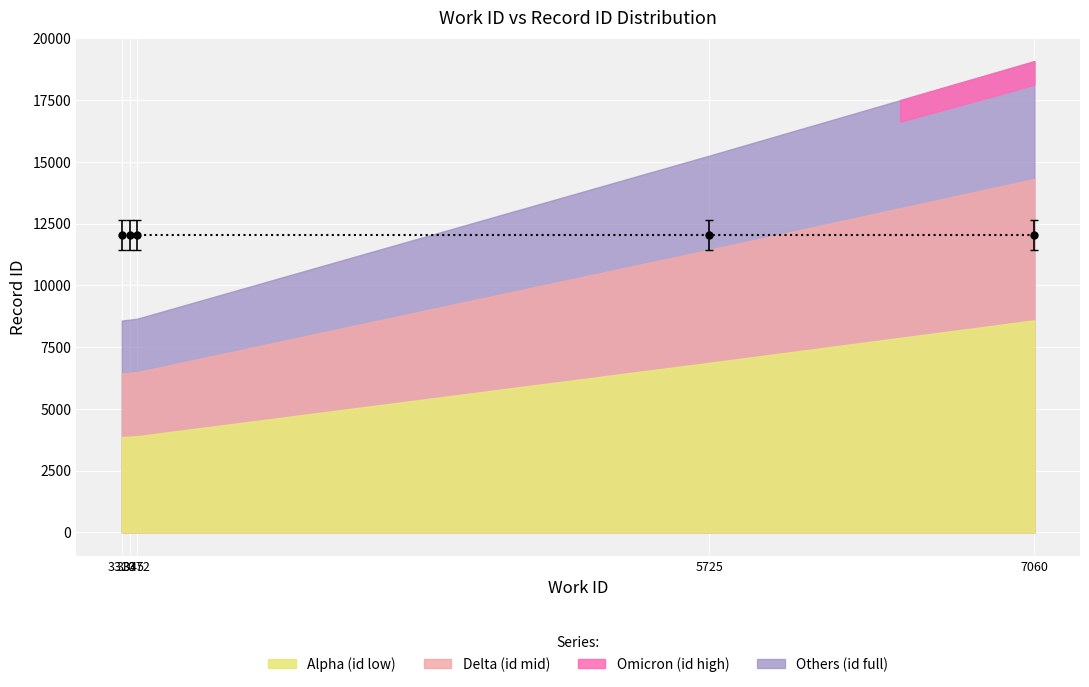

Rank the categories by value from lowest to highest.

3310, 3345, 3372, 5725, 7060